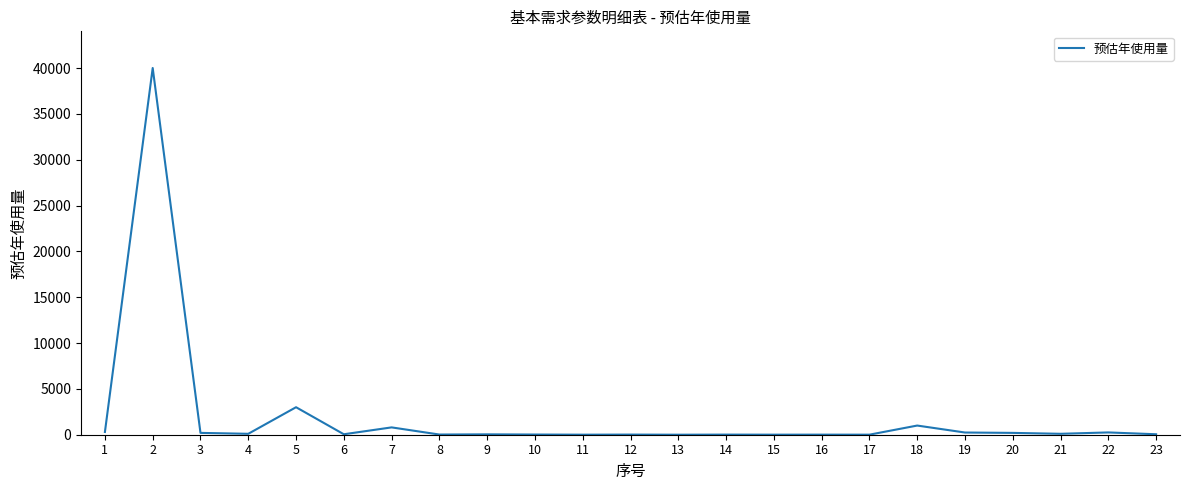

Is it true that the value at 5 is 4862?

False